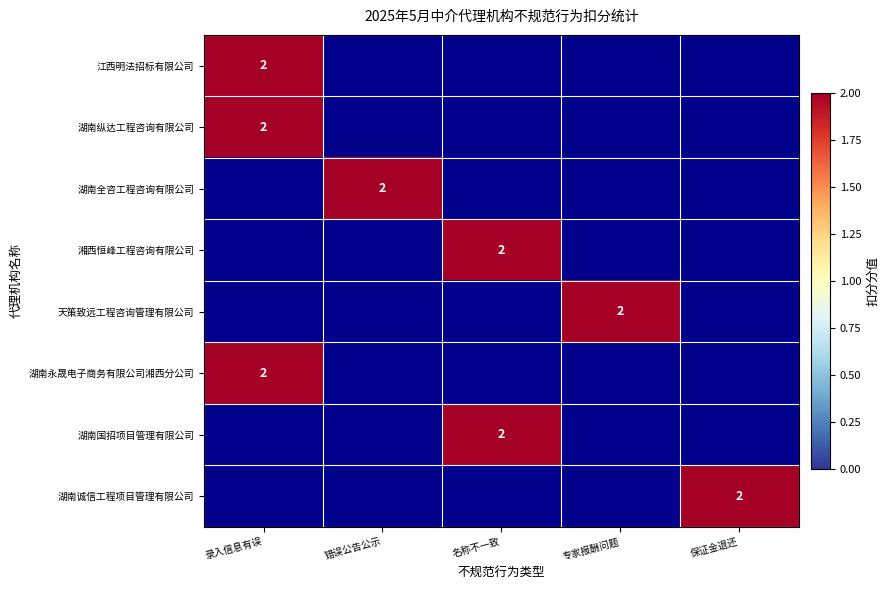

What is the spread (max minus min) of values at 录入信息有误?

2